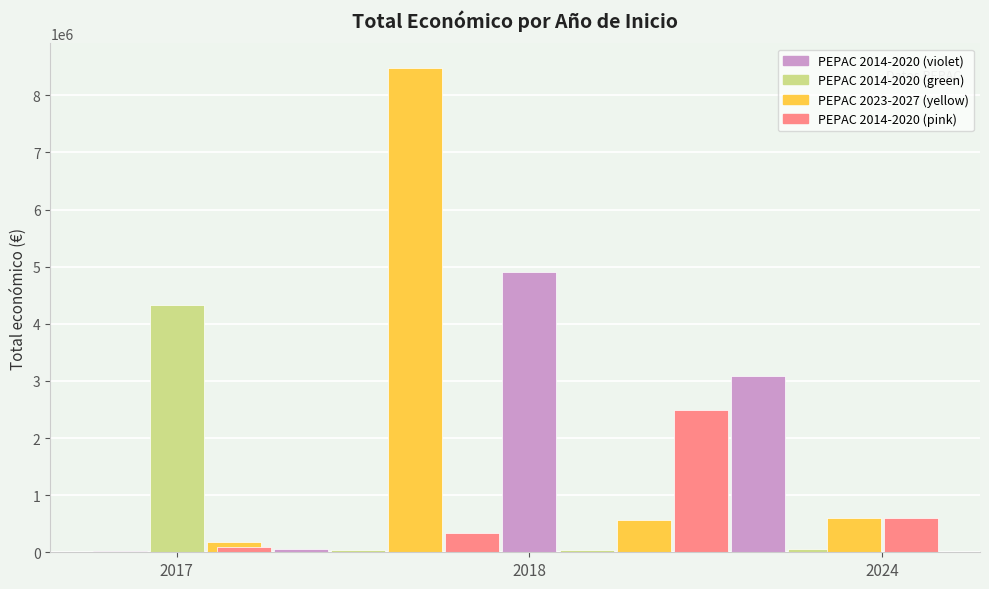

Are the bars horizontal?

No